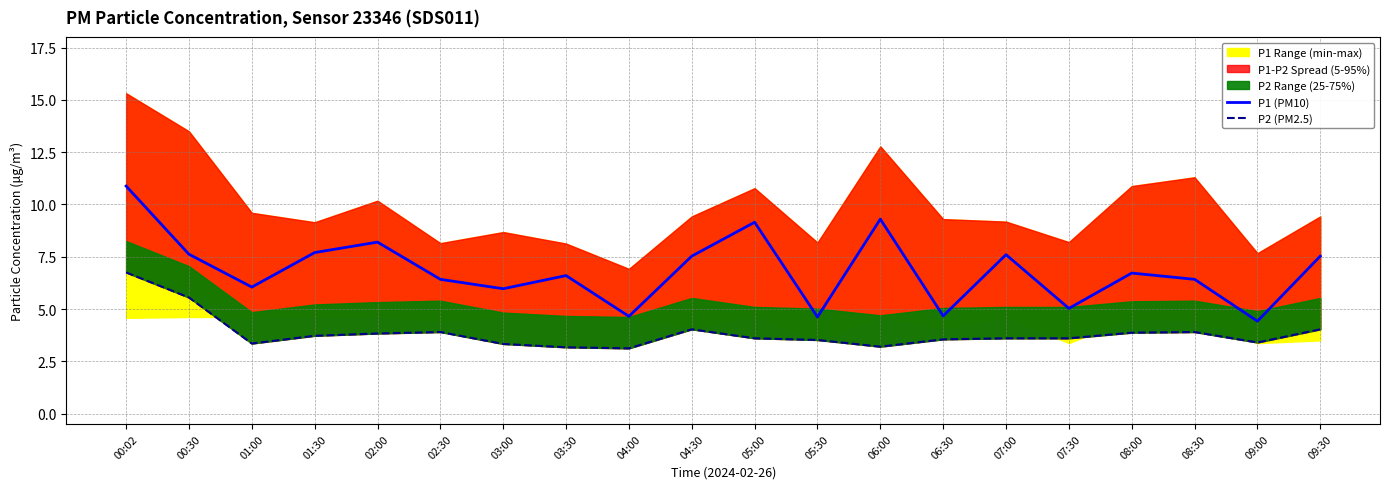

True or false: P1 (PM10) and P2 (PM2.5) cross at least once.

False